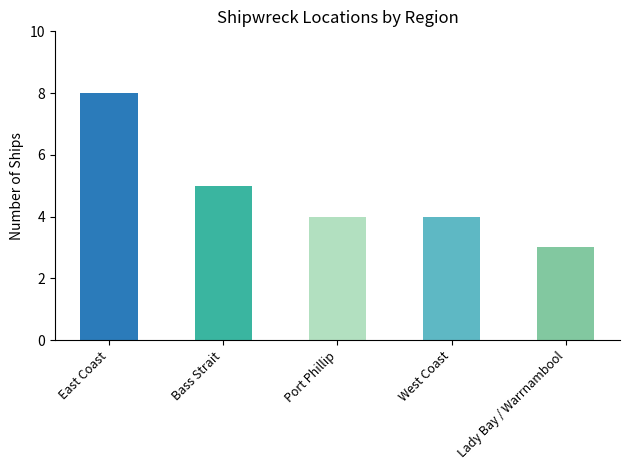

Is it true that the value at Lady Bay / Warrnambool is 3?

True